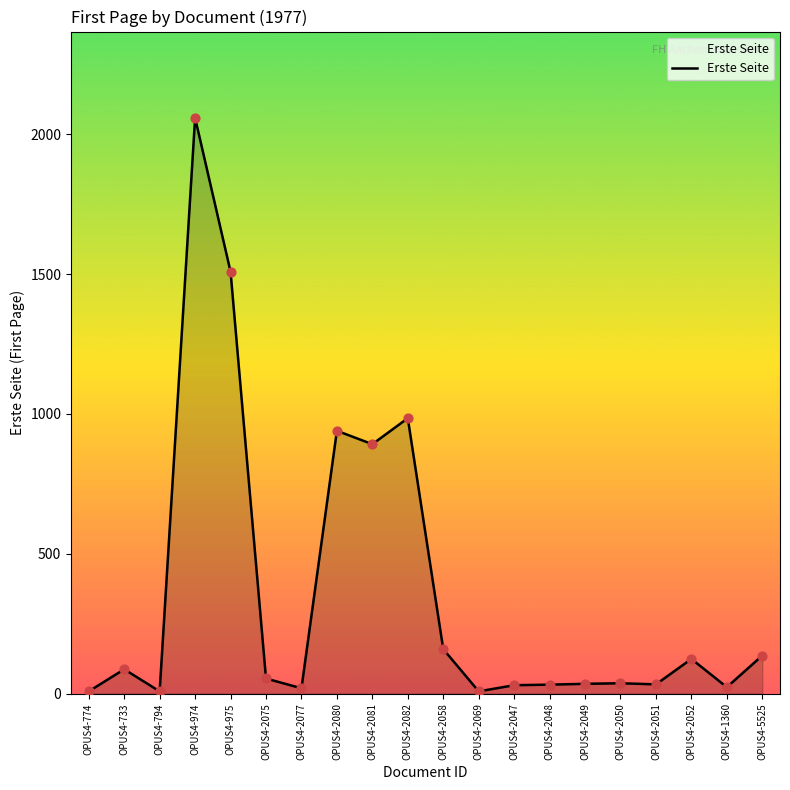

Between OPUS4-2082 and OPUS4-2077, which is larger?

OPUS4-2082